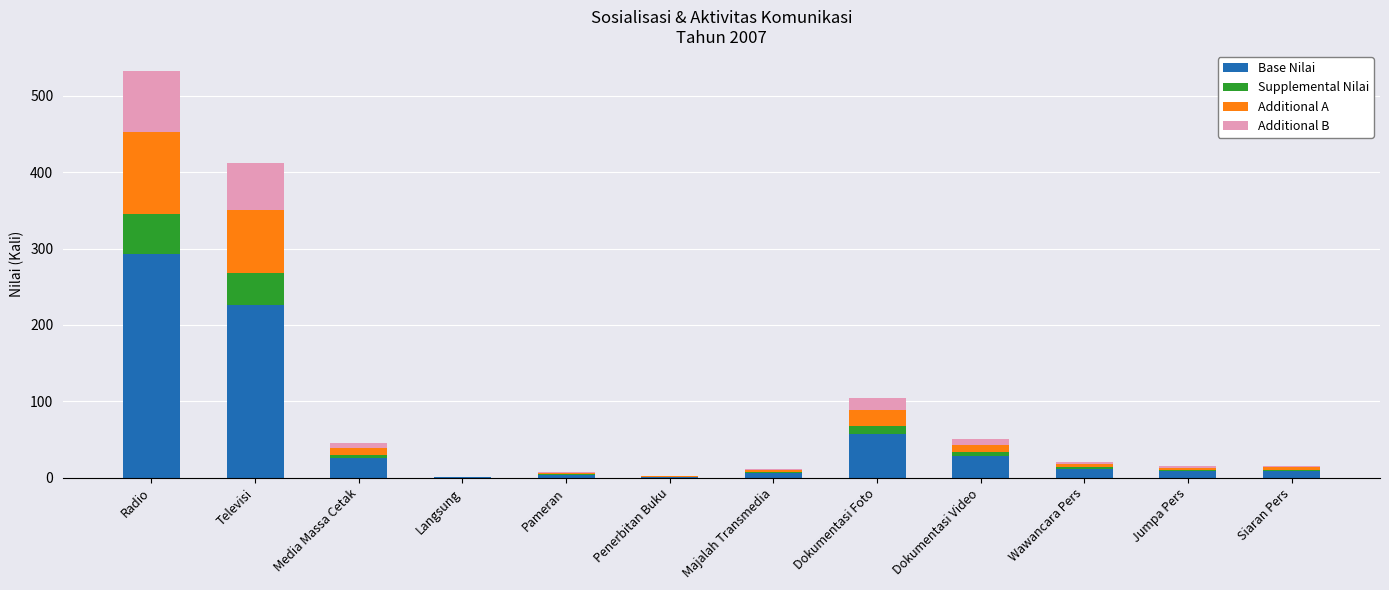

The value of Base Nilai at Radio is 507.4. True or false?

False